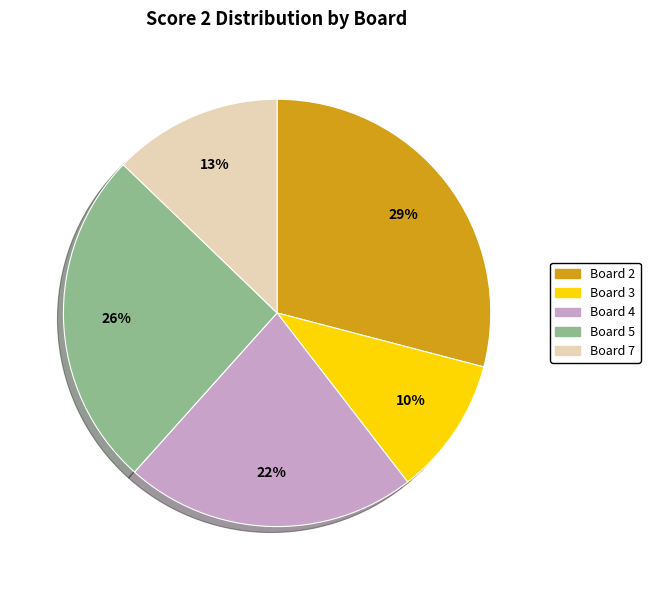

Is there any slice that represents more than half of the pie?

No